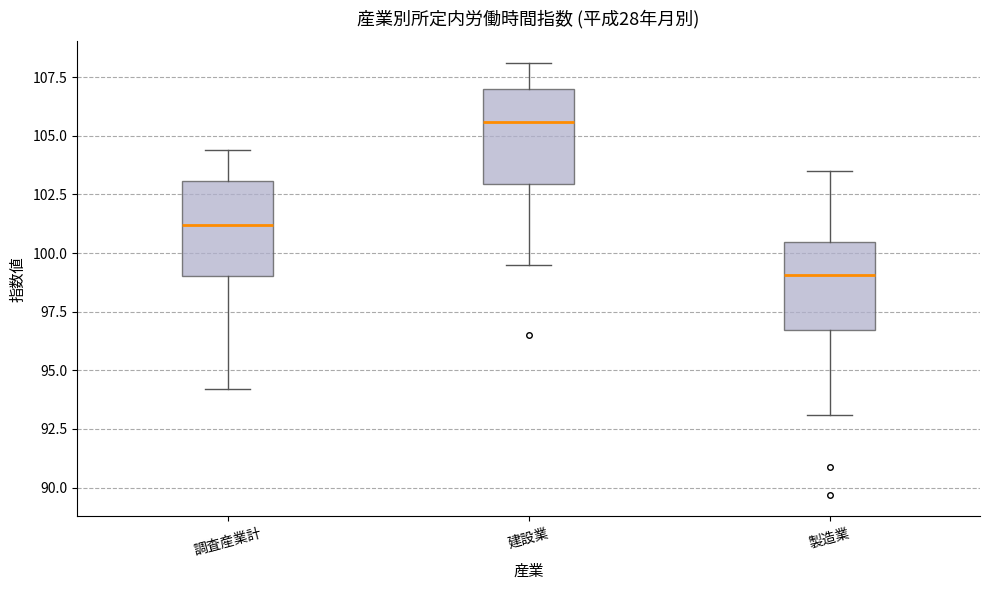

Reading left to right, transcribe this box plot: for each box, give where its median line is, the range the box spans, and where its two whiskers end, as read against the y-axis. The values are not printed on the chart, so give them approximately, as read against the axis.

調査産業計: median 101.0, box 99.0 to 103.0, whiskers 94.0 to 104.5
建設業: median 105.5, box 103.0 to 107.0, whiskers 99.5 to 108.0
製造業: median 99.0, box 96.5 to 100.5, whiskers 93.0 to 103.5